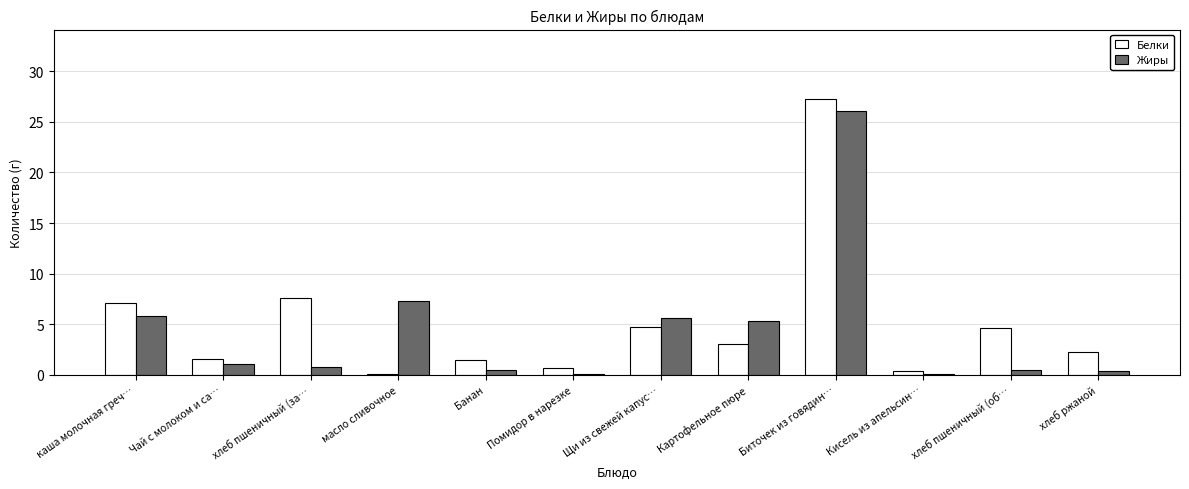

Which series changed the most between Биточек из говядин… and хлеб ржаной?

Жиры